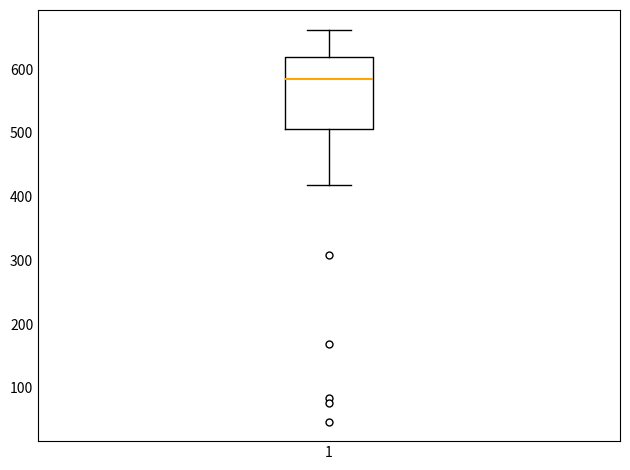

Where is the lower edge of the box at x = 1 on the y-axis? The values are not printed on the chart, so give them approximately, as read against the axis.

510